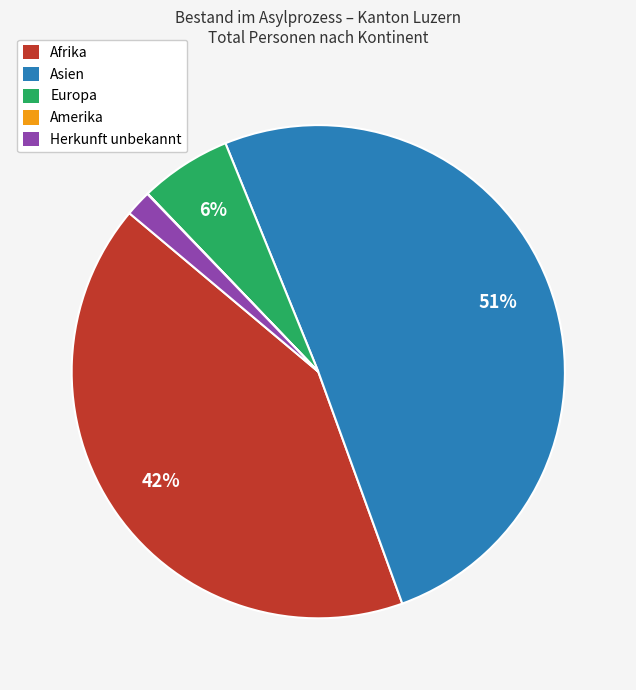

To the nearest percent, what is the difference between the Afrika and Herkunft unbekannt slice percentages?

40%